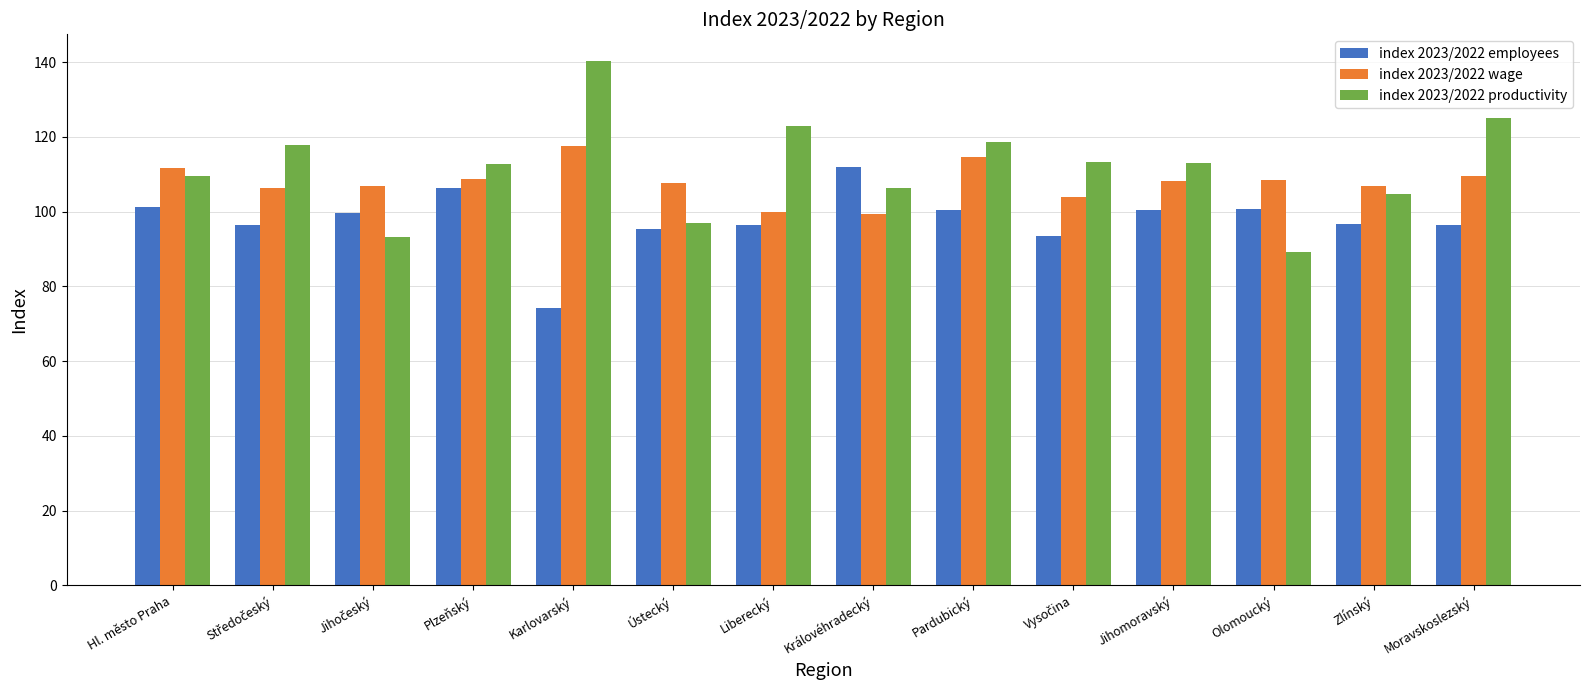

What is the average value of the index 2023/2022 employees series?

97.9